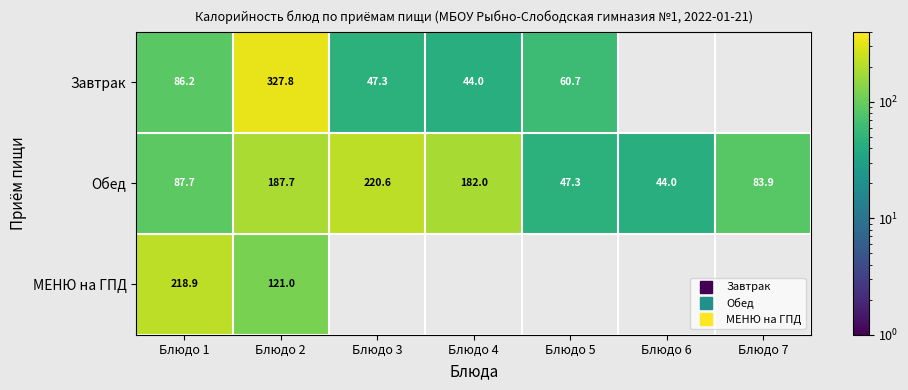

Which series has the largest total across all categories?

Обед